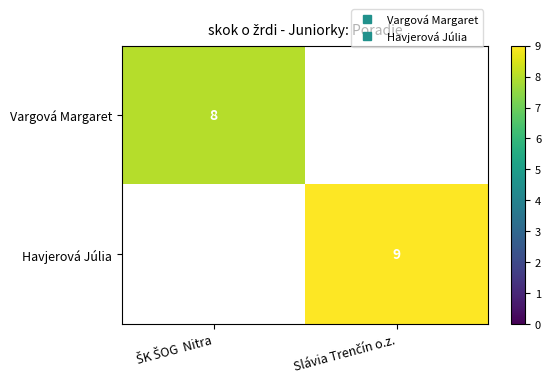

How many data points does each series have?

2